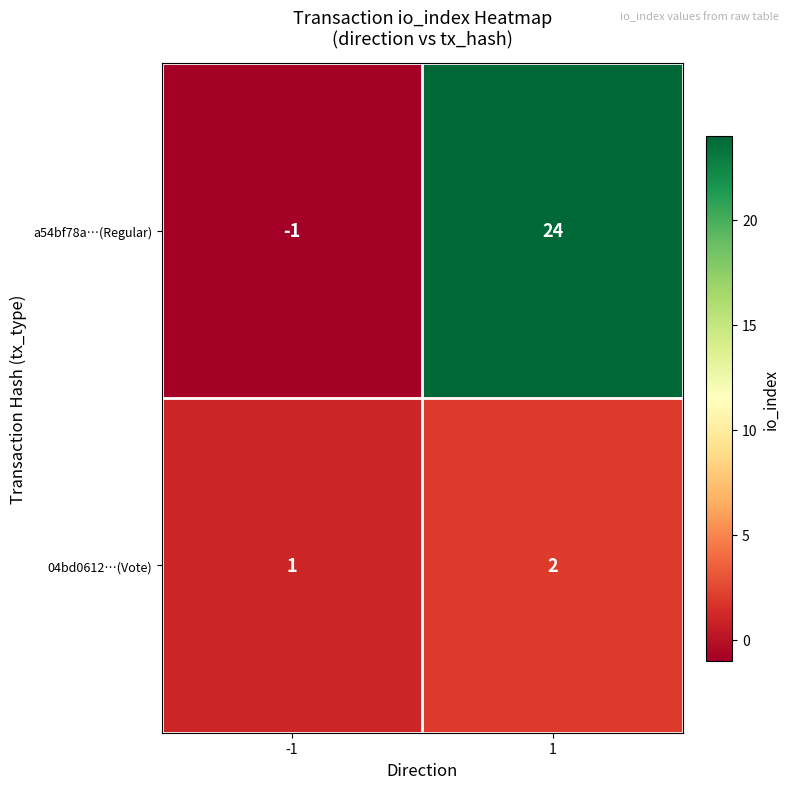

Reading right to left, what are all the values shown in this chart?

a54bf78a…(Regular): 24	-1
04bd0612…(Vote): 2	1